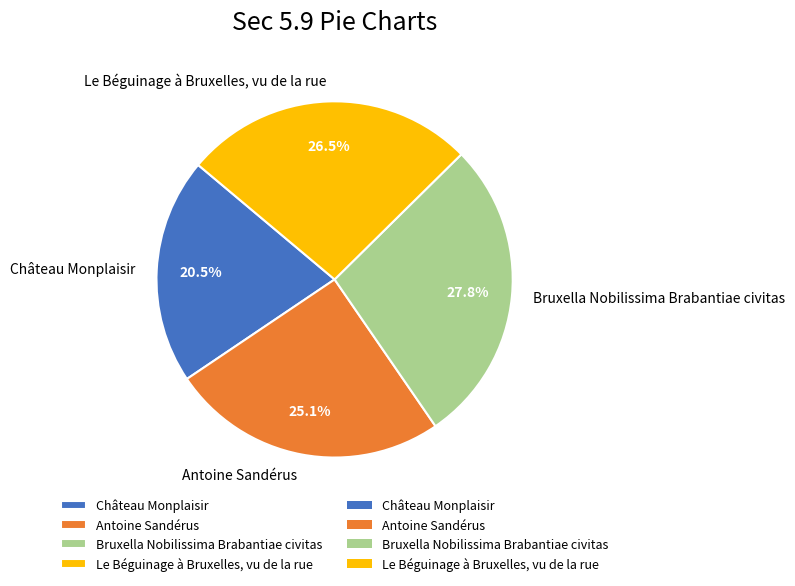

What is the ratio of the value at Le Béguinage à Bruxelles, vu de la rue to the value at Antoine Sandérus?

1.1